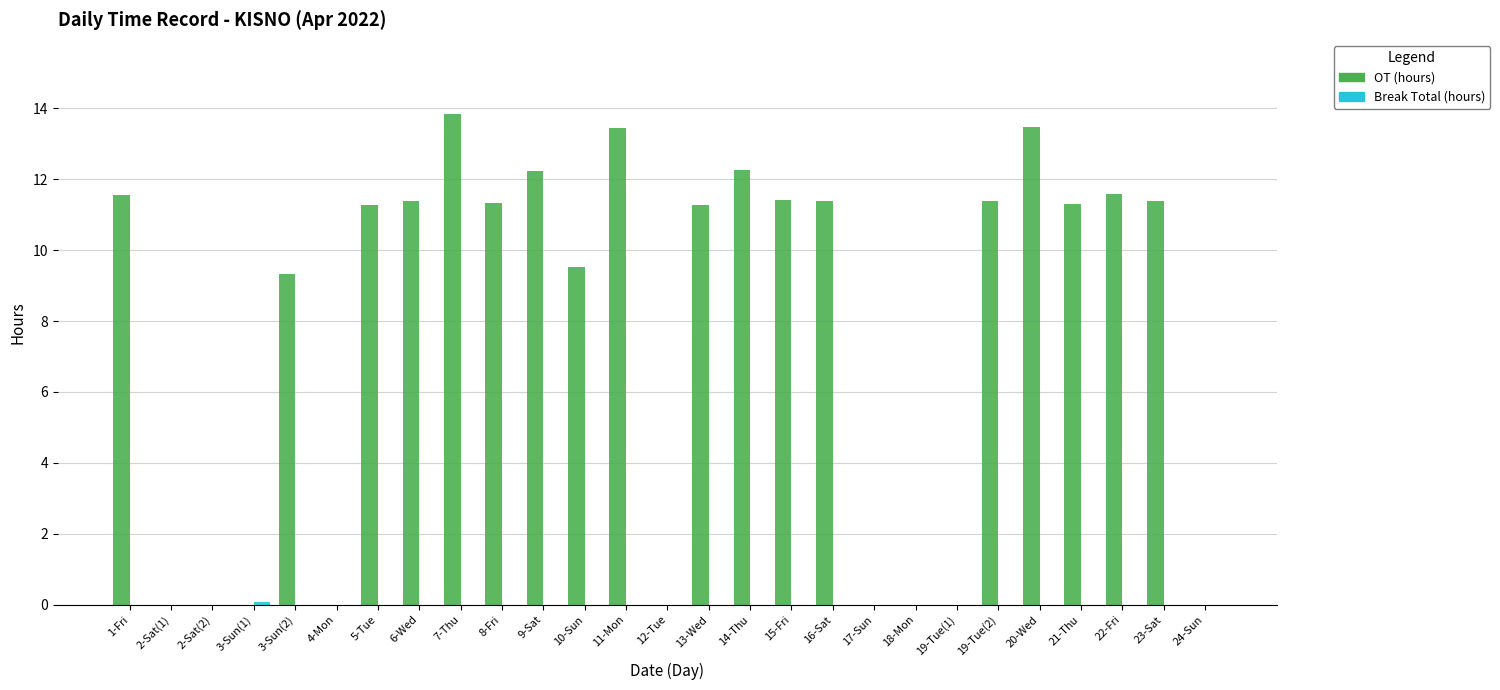

Which series changed the most between 2-Sat(1) and 22-Fri?

OT (hours)